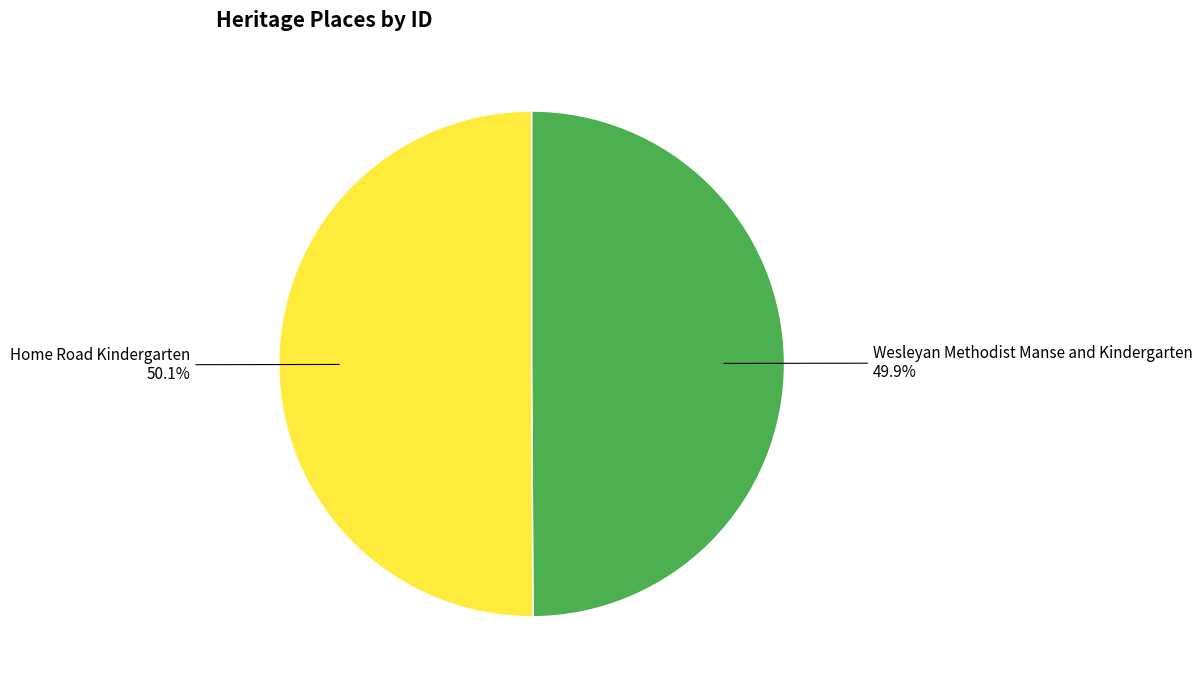

Is there a majority slice in this chart?

Yes